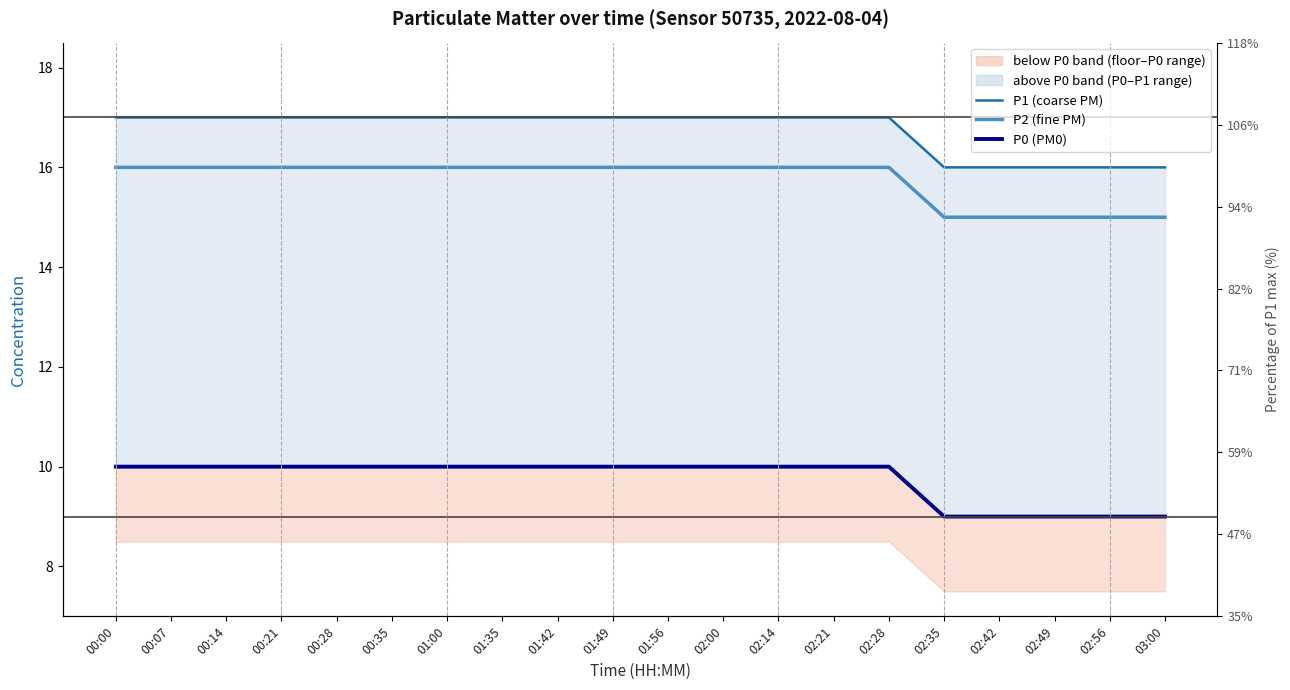

The P0 series shows 10 at 00:35. True or false?

True